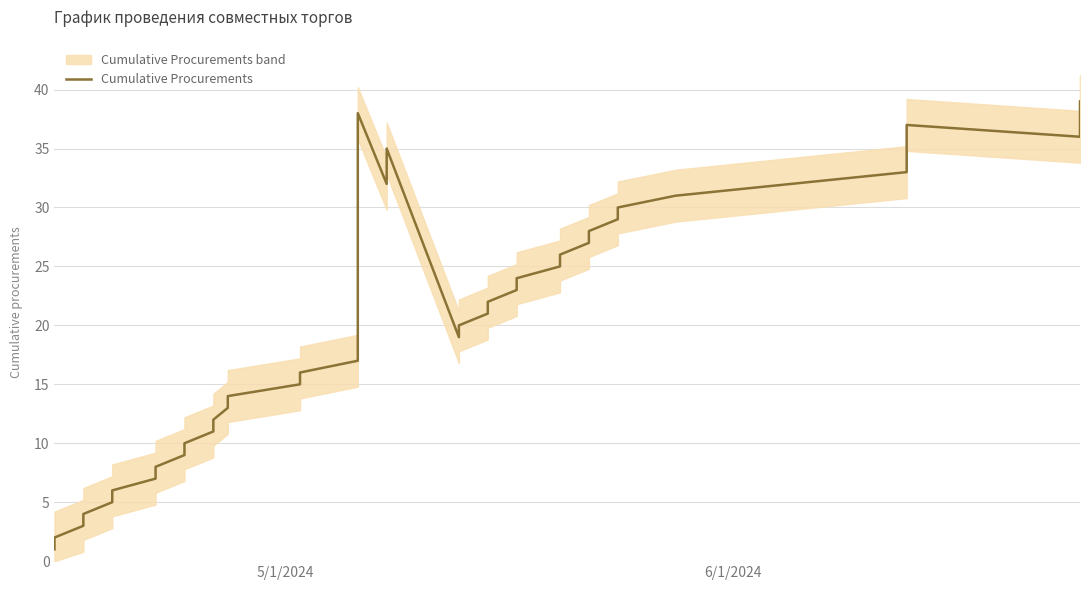

What is the value of the 11th point from the left?

11